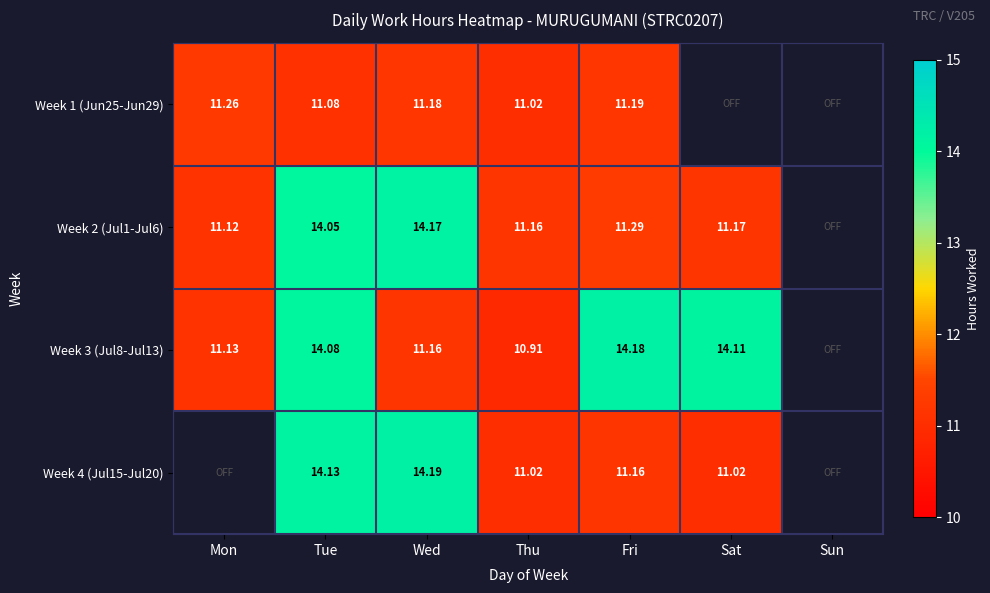

The value of Week 1 (Jun25-Jun29) at Fri is 11.2. True or false?

True